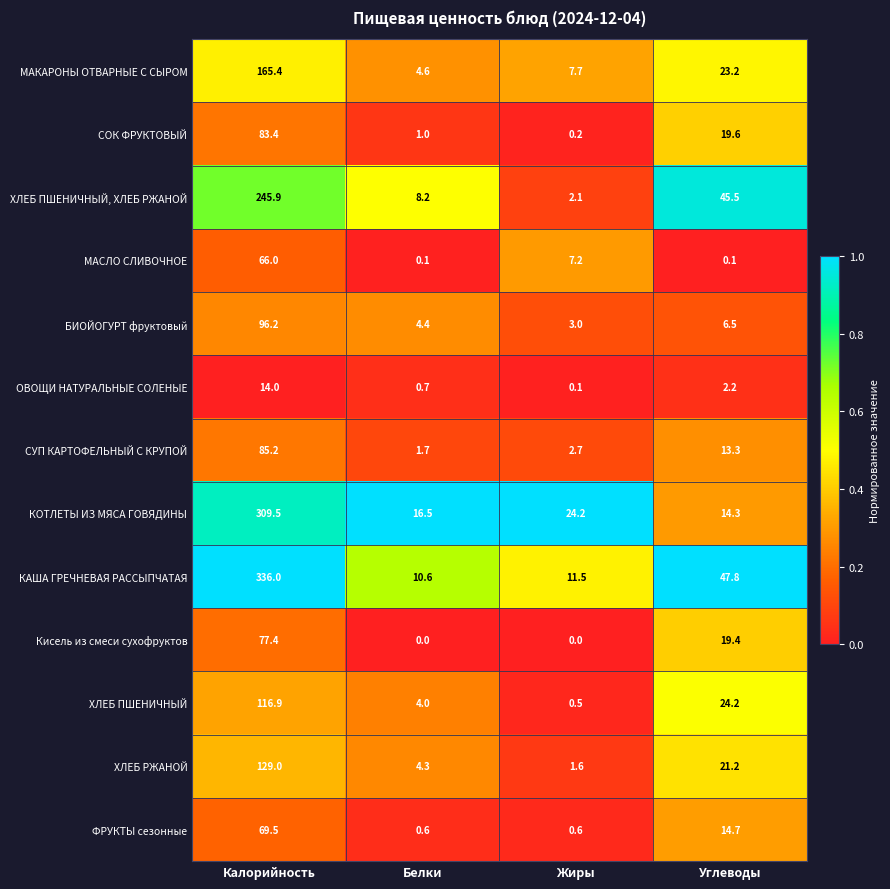

What is the average value of the ХЛЕБ ПШЕНИЧНЫЙ, ХЛЕБ РЖАНОЙ series?

75.4